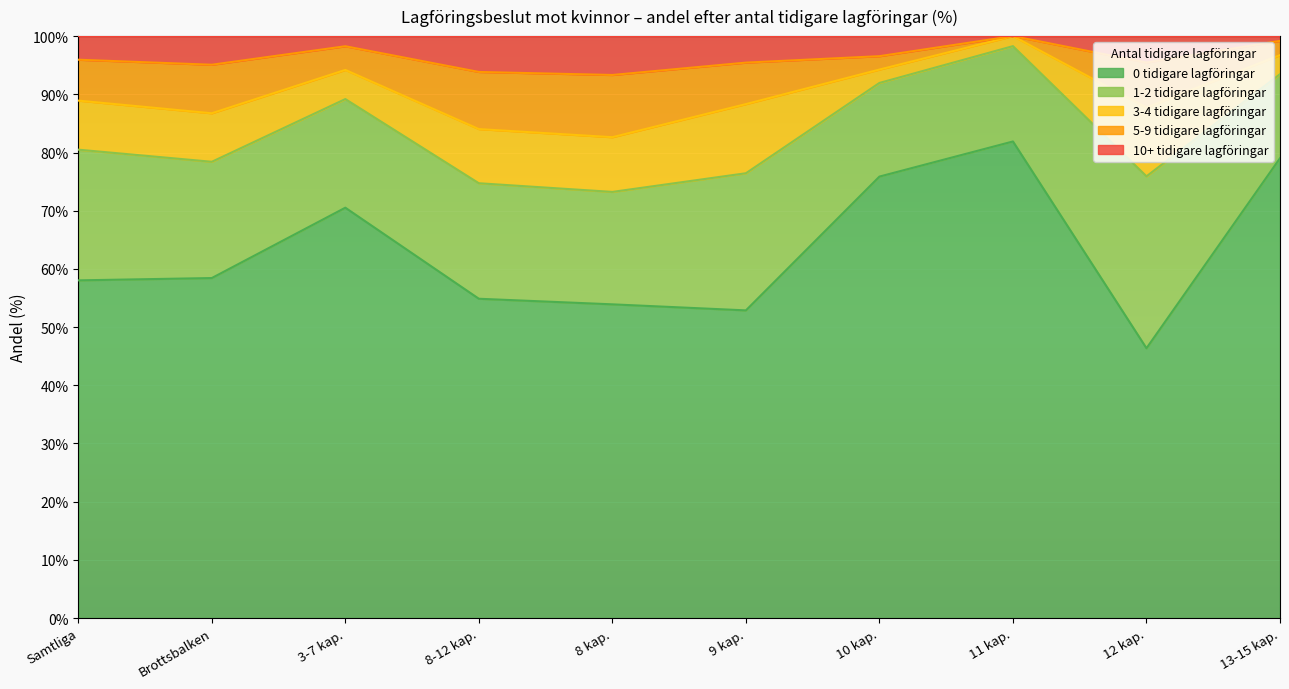

True or false: 0 tidigare lagföringar has a value of 91.7 at Brottsbalken.

False